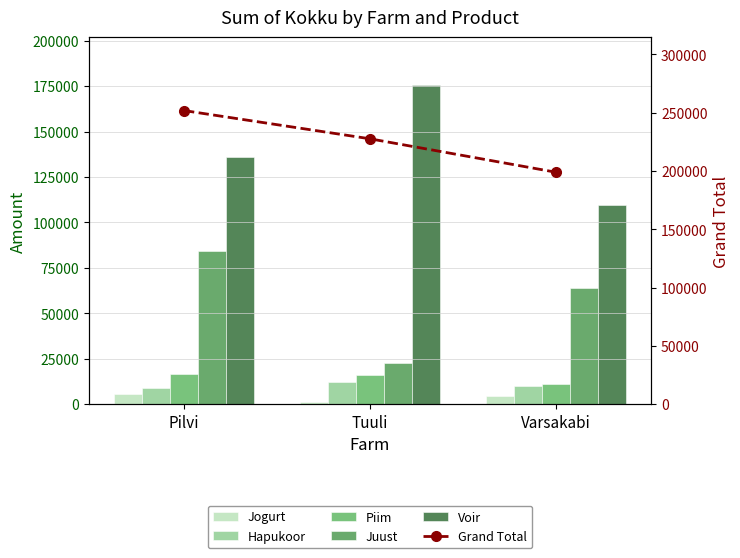

What is the sum of the Voir values at Pilvi and Varsakabi?

245685.3